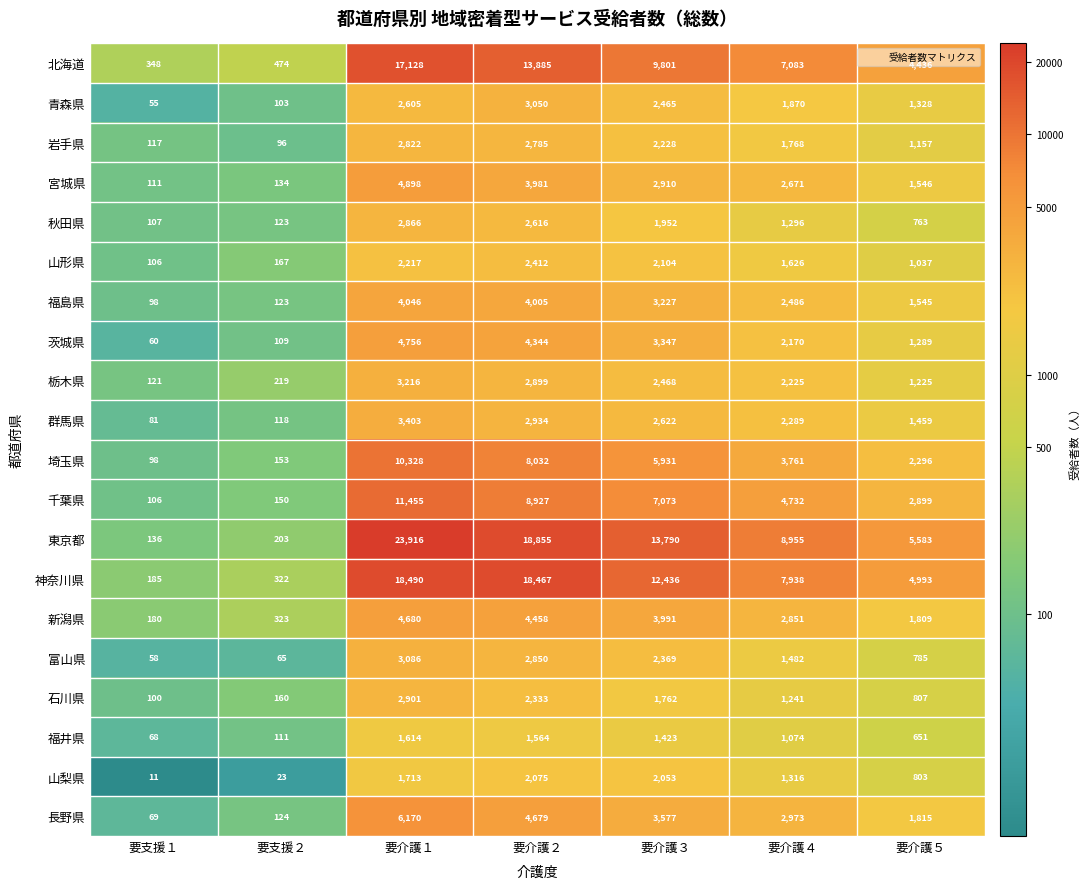

What is the spread (max minus min) of values at 要介護２?

17291